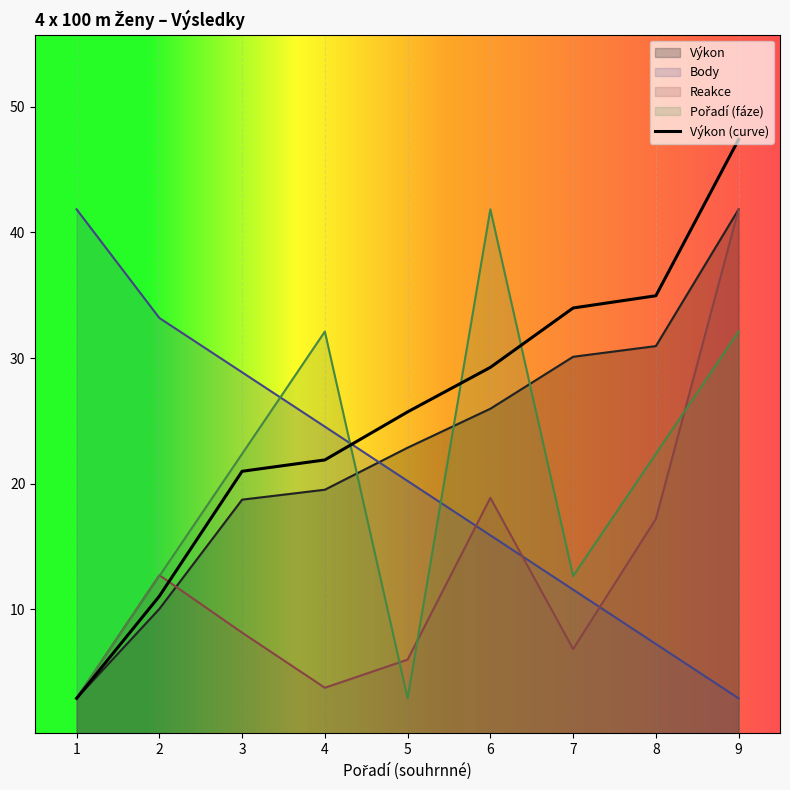

How many values in the Reakce series exceed 8?

5